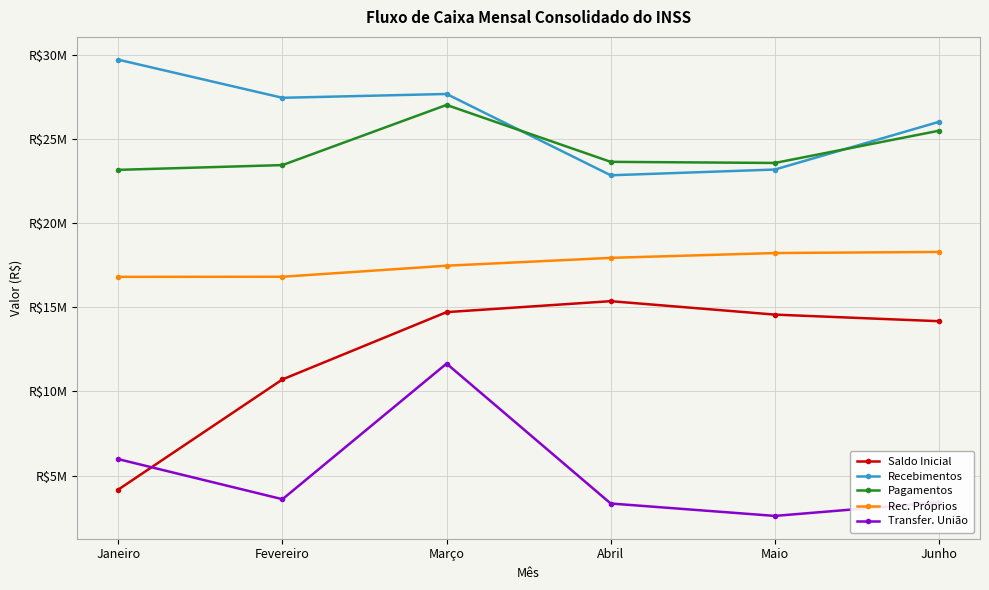

What are all the series names shown in the legend?

Saldo Inicial, Recebimentos, Pagamentos, Rec. Próprios, Transfer. União